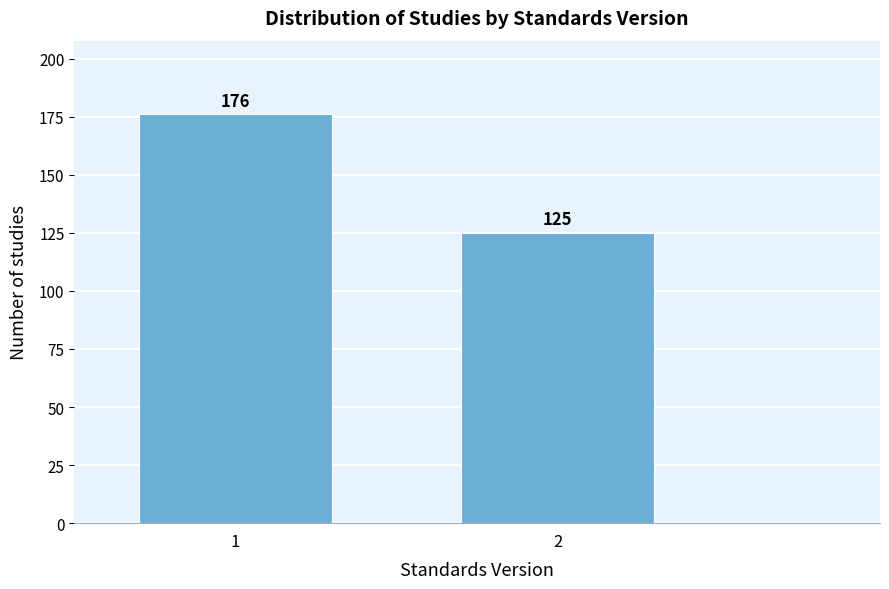

Reading right to left, extract all data points from this chart.

125	176